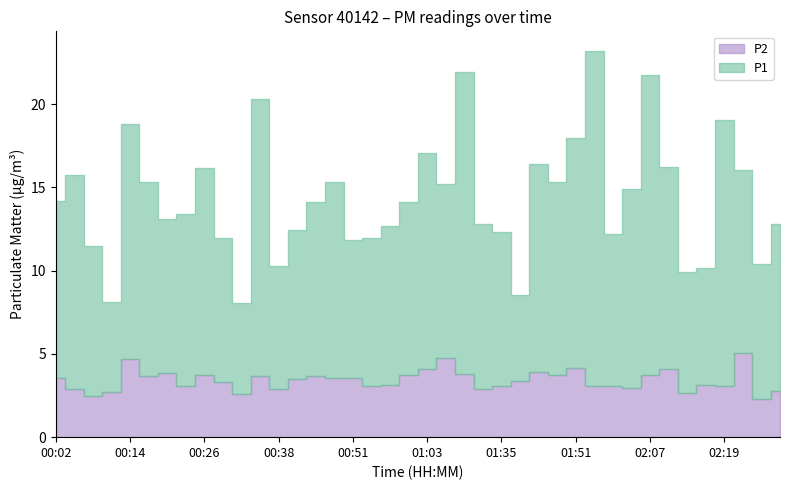

Is the value of P1 at 02:07 greater than the value of P2 at 01:45?

Yes